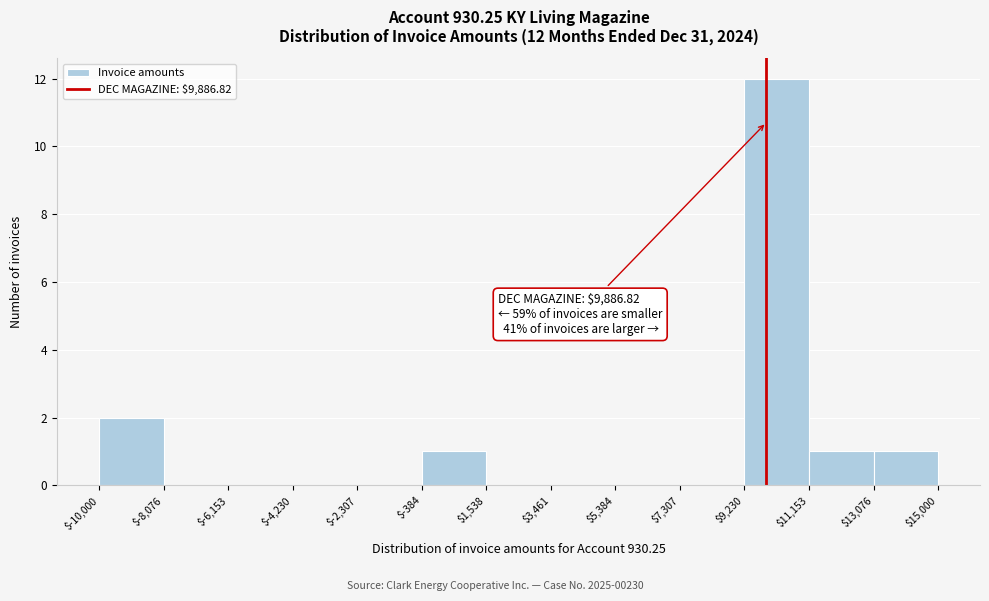

Which range on the x-axis has the tallest bar?

$9,230 to $11,153